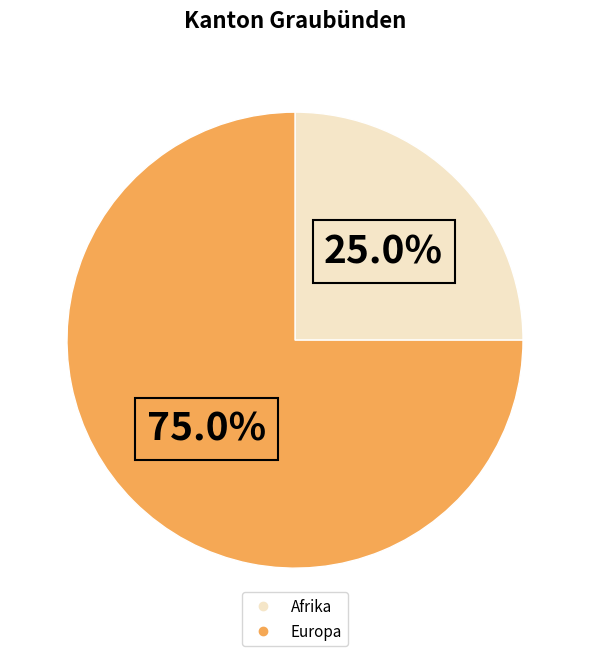

Is there a majority slice in this chart?

Yes